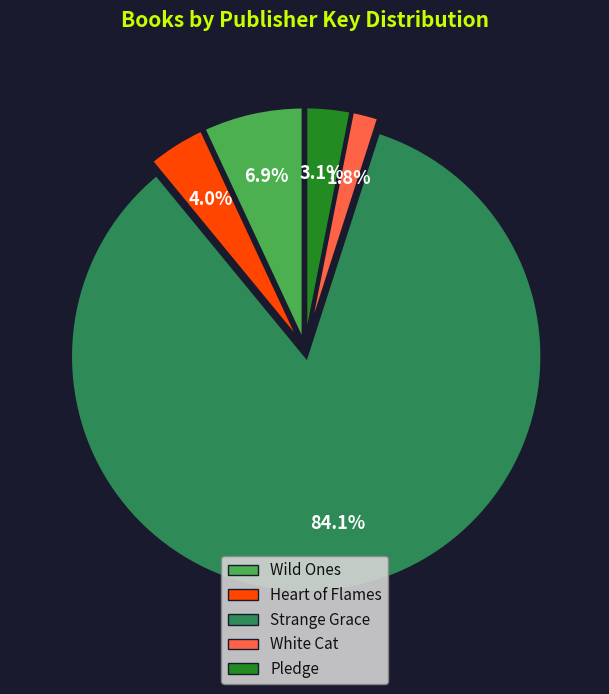

Rank the categories by value from lowest to highest.

White Cat, Pledge, Heart of Flames, Wild Ones, Strange Grace